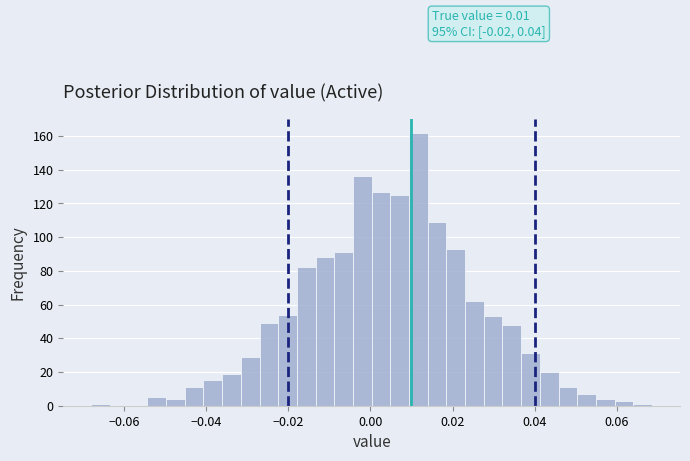

Around what value on the x-axis is the tallest bar? Give the approximate position of its centre, as read against the axis.

0.012